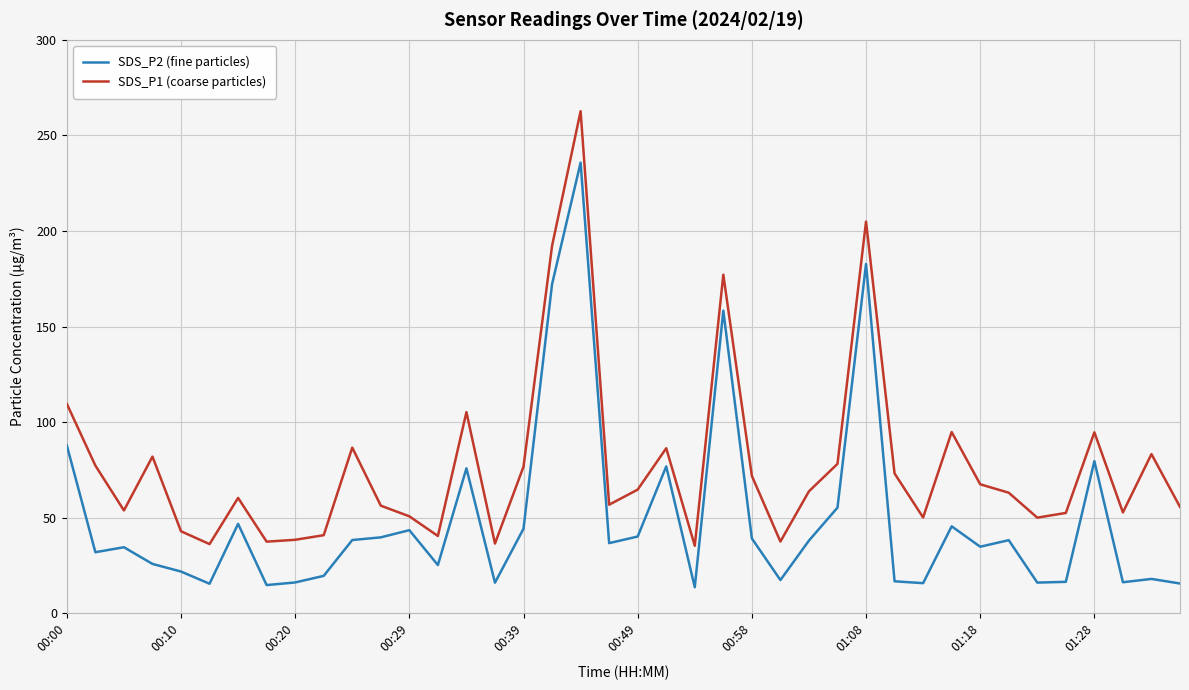

What is the maximum value for SDS_P1 (coarse particles)?

262.7